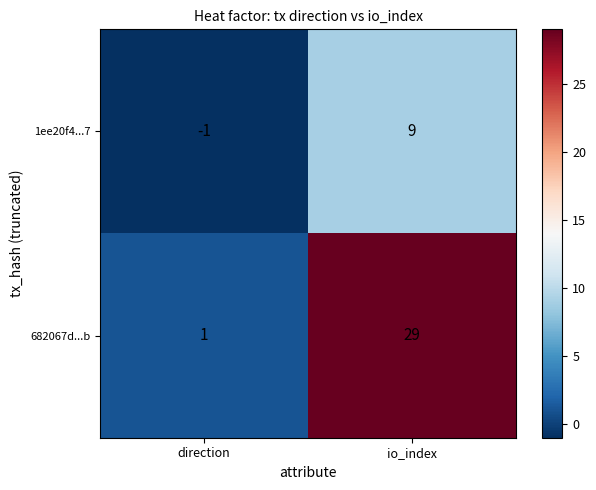

How many categories are shown in the chart?

2